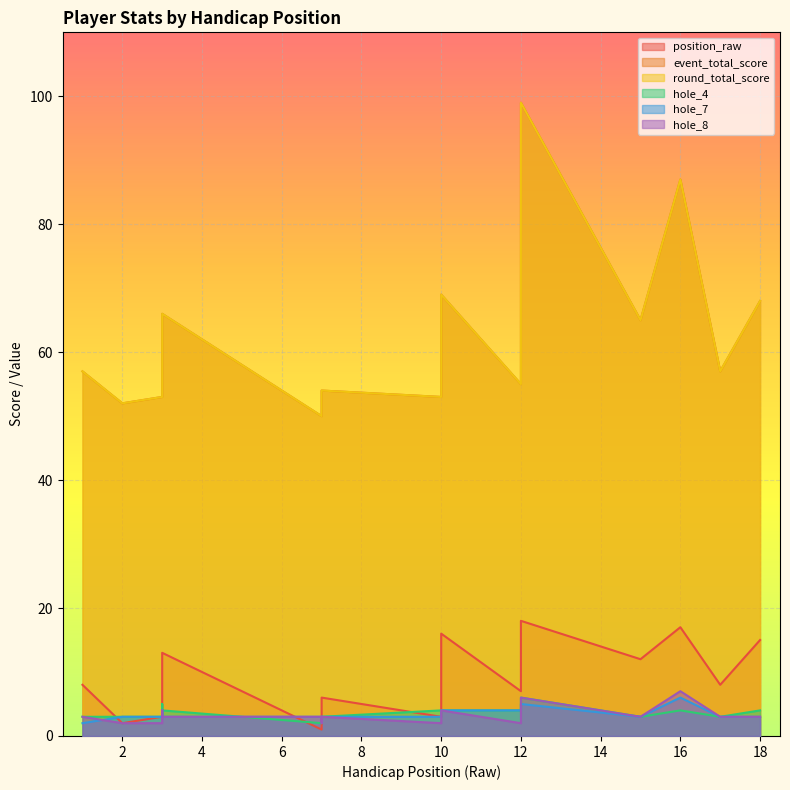

How many hole_8 values are between 2 and 3?

14